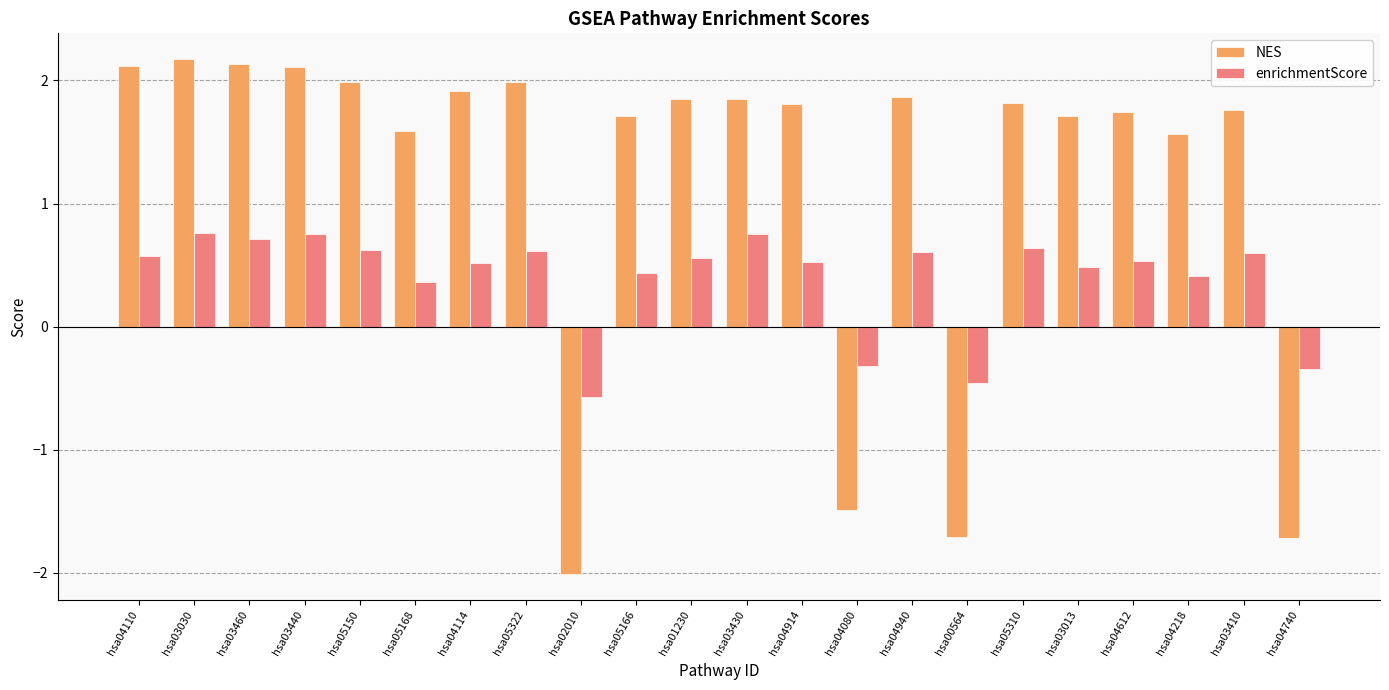

What is the difference between the maximum and second lowest values in the NES series?

3.9